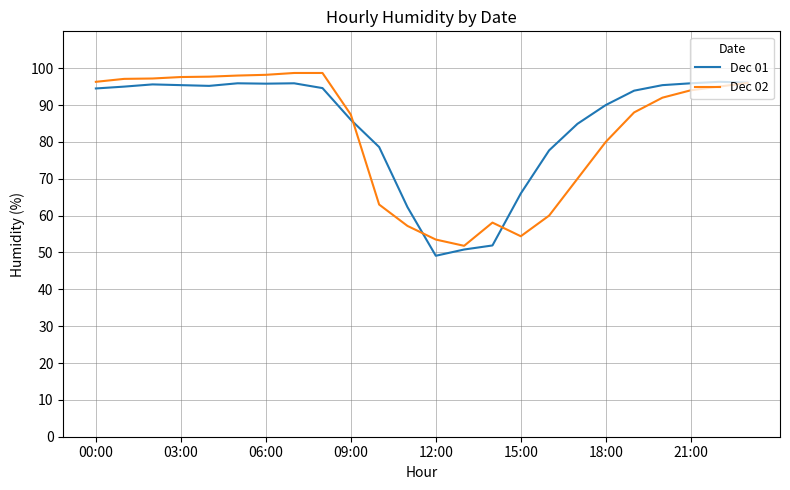

What are all the series names shown in the legend?

Dec 01, Dec 02